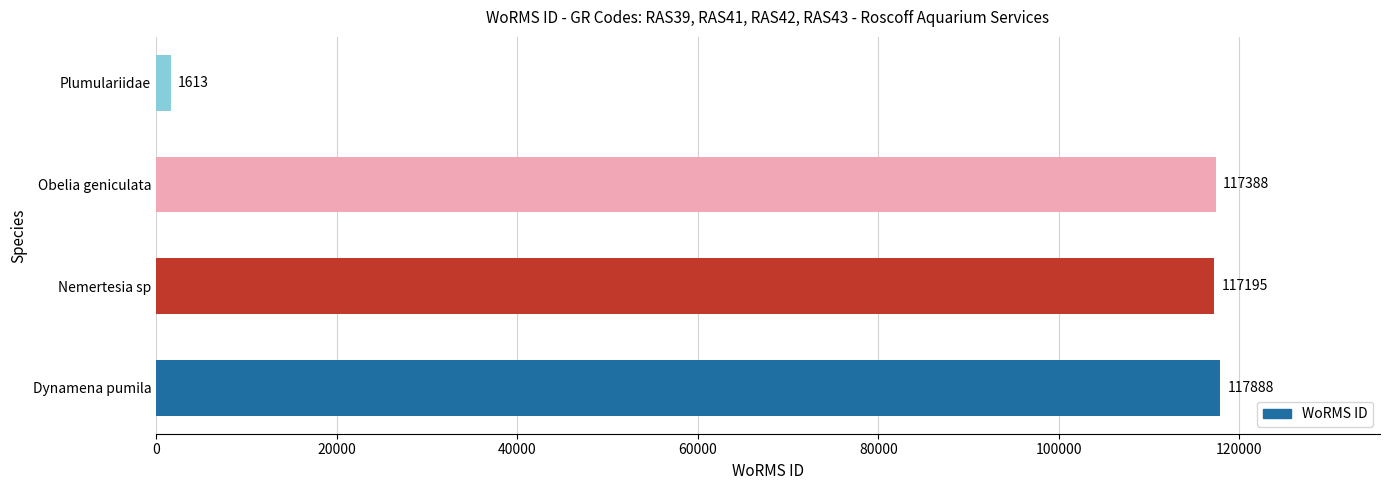

Reading top to bottom, list all the values displayed in this chart.

Plumulariidae=1613	Obelia geniculata=117388	Nemertesia sp=117195	Dynamena pumila=117888